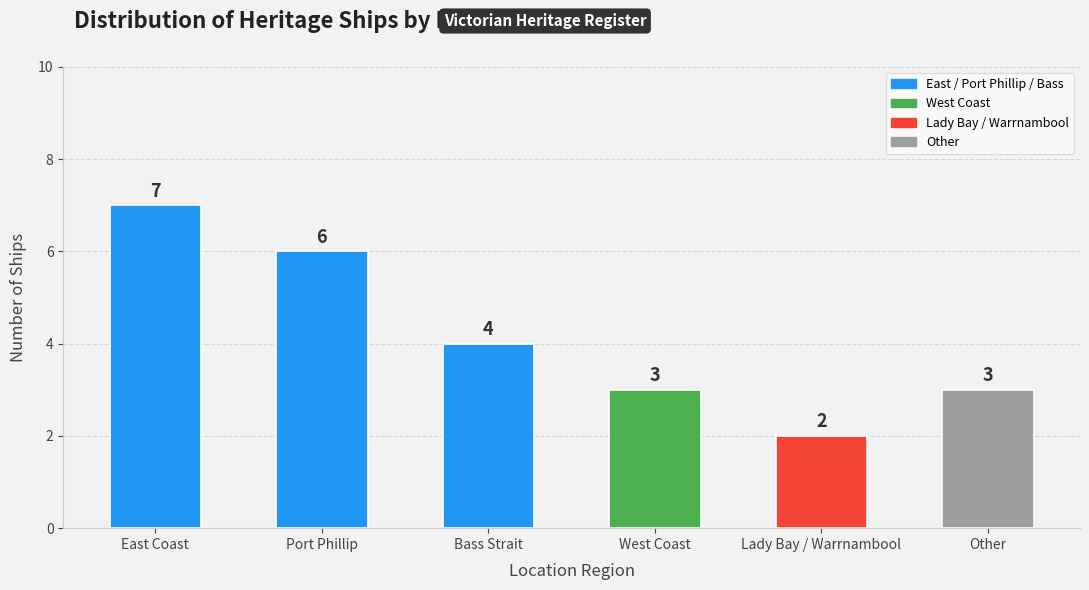

What is the label of the 5th bar from the left?

Lady Bay / Warrnambool